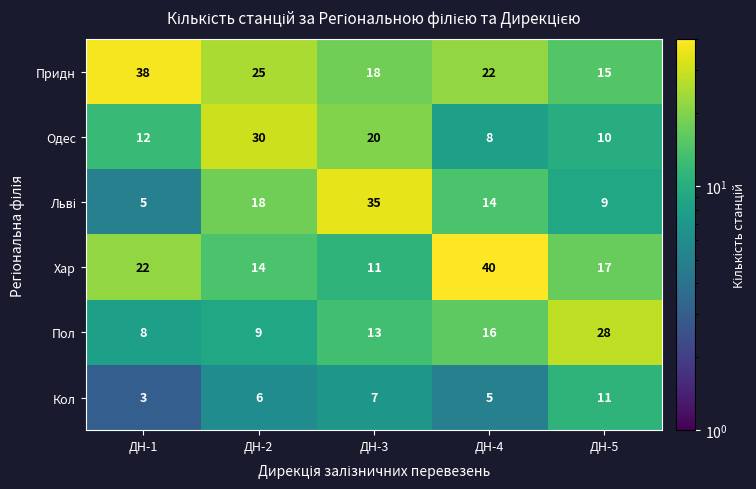

True or false: Одес has a value of 4 at ДН-3.

False